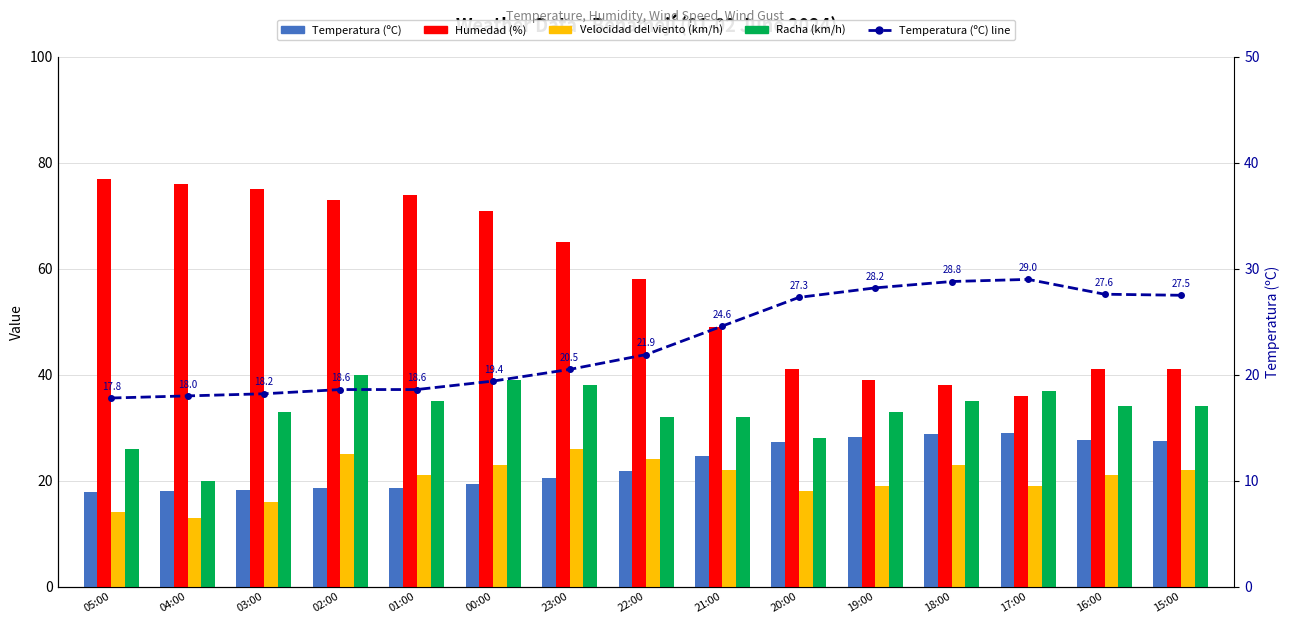

What is the label of the 7th bar from the right?

21:00